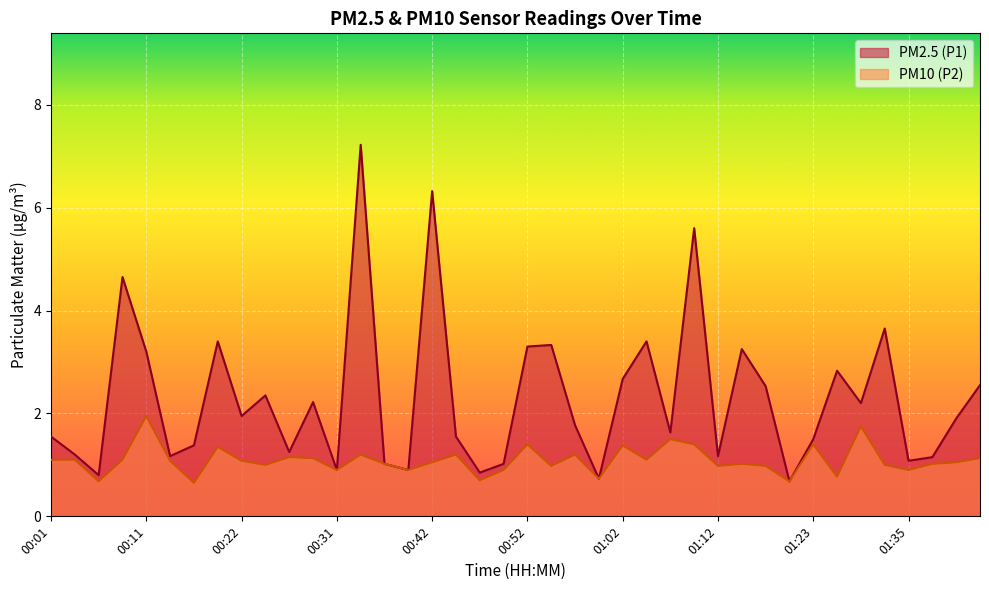

True or false: PM2.5 (P1) and PM10 (P2) intersect in this chart.

False